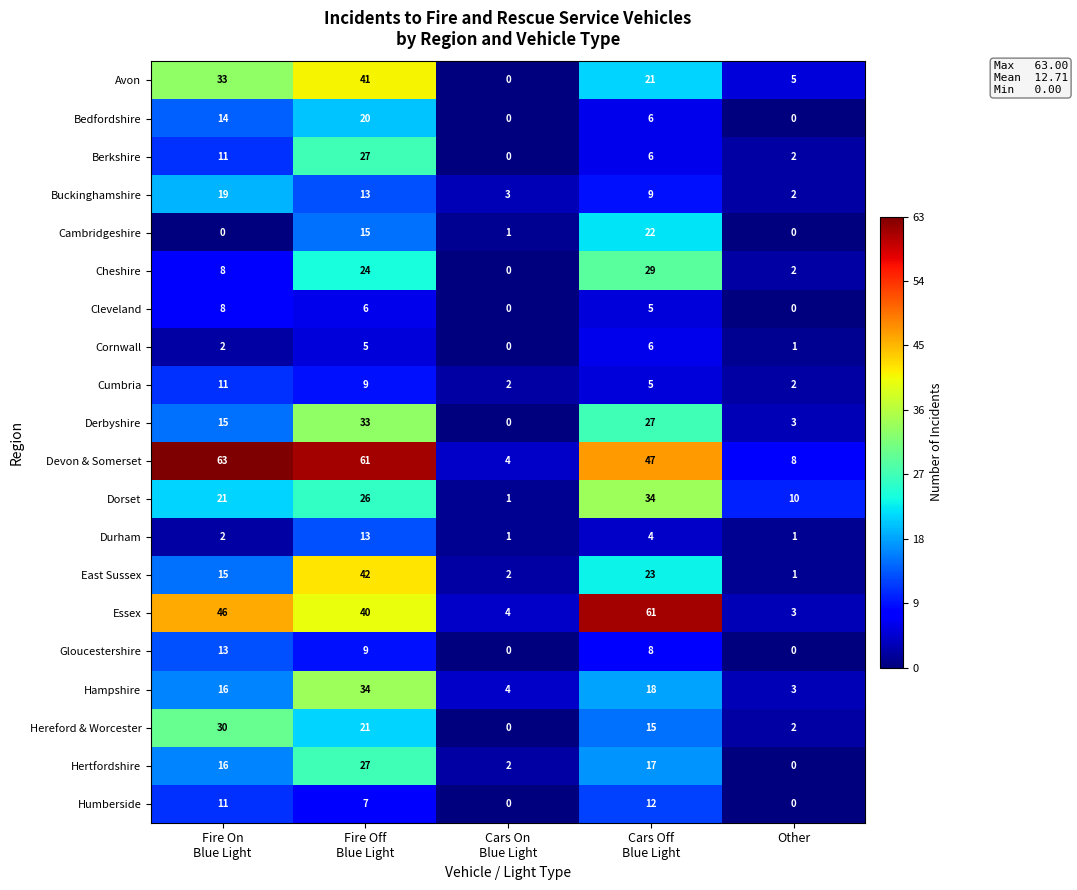

At which label does Essex reach its minimum?

Other